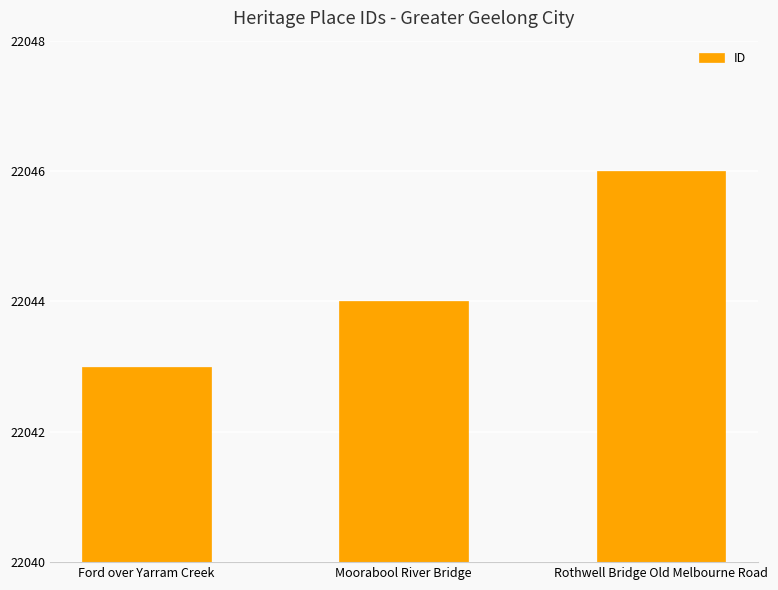

What is the difference between the maximum and minimum values?

3